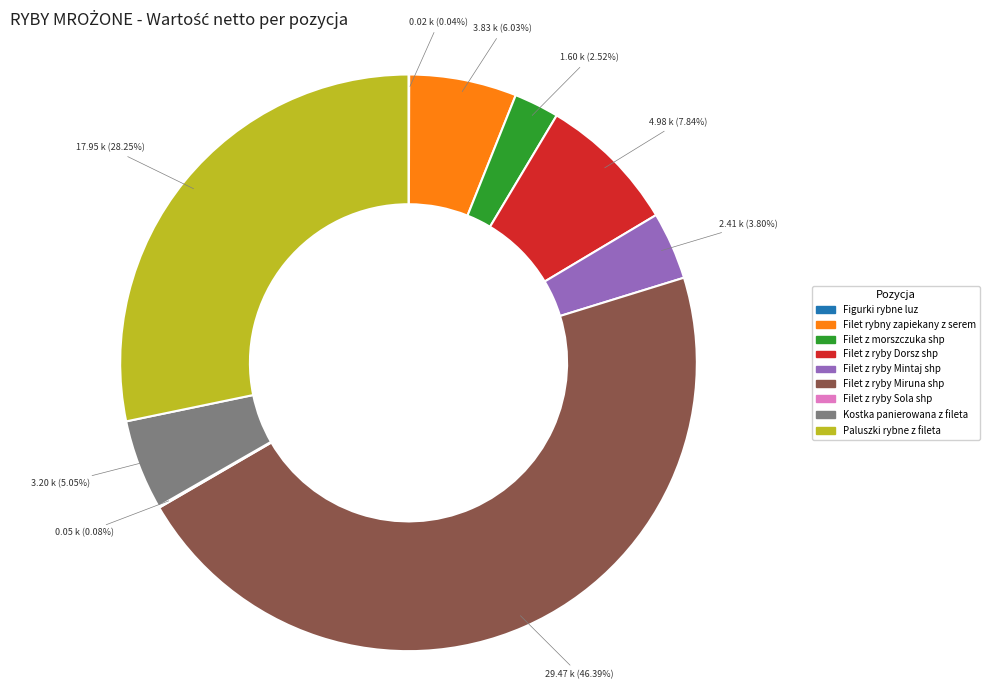

What is the largest slice in the pie chart?

Filet z ryby Miruna shp